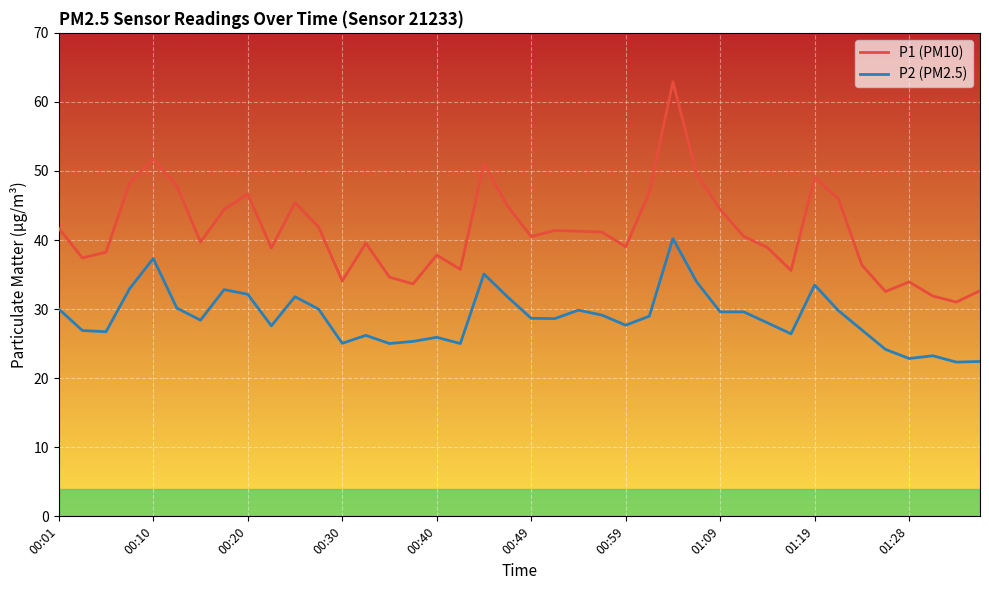

True or false: P1 (PM10) has more than 0 points higher than both neighbors.

True